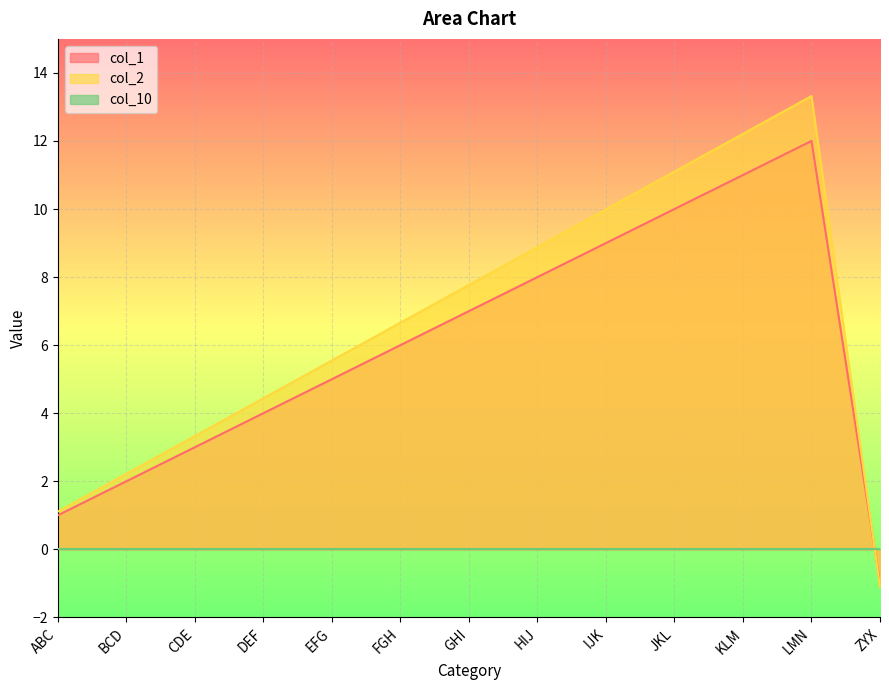

Rank the categories by col_1 value from highest to lowest.

LMN, KLM, JKL, IJK, HIJ, GHI, FGH, EFG, DEF, CDE, BCD, ABC, ZYX